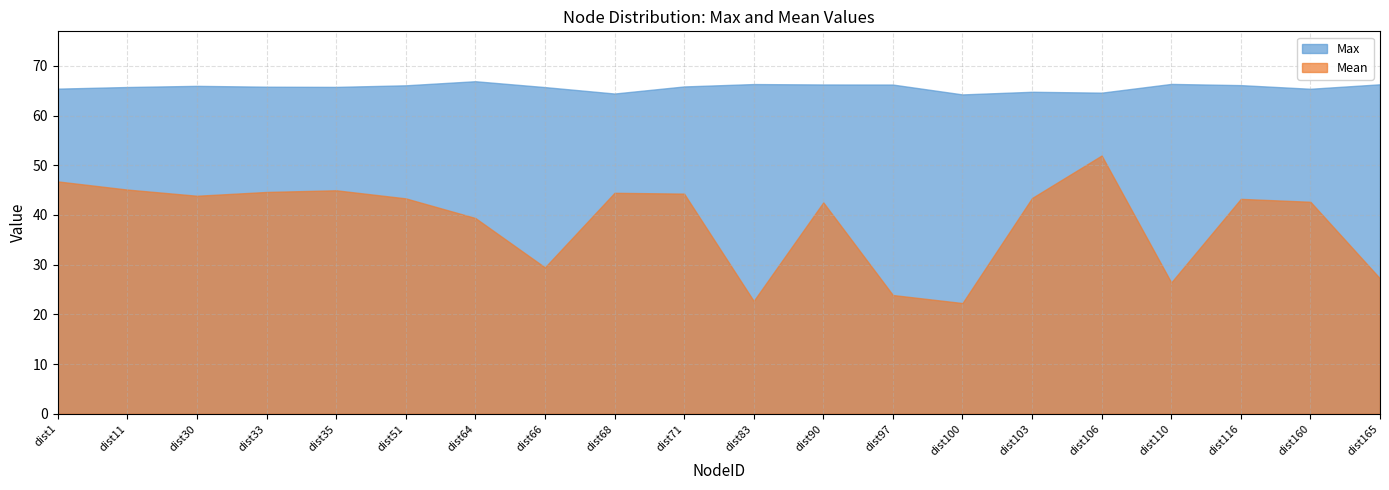

What are all the series names shown in the legend?

Max, Mean